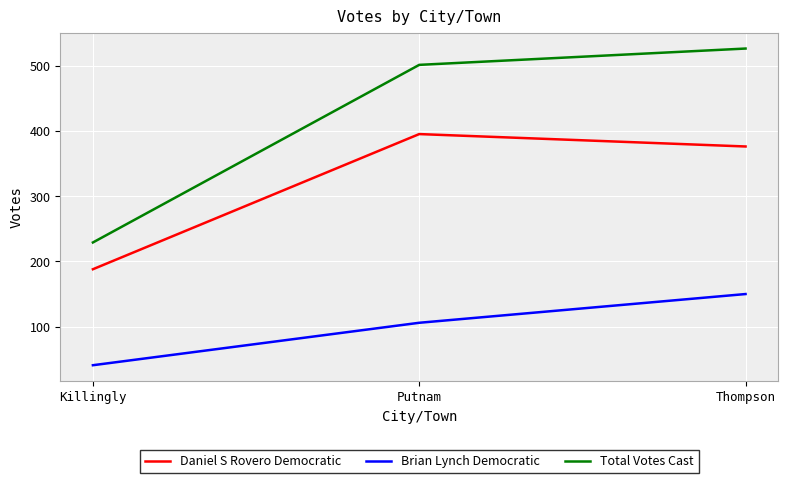

True or false: Brian Lynch Democratic has a value of 106 at Putnam.

True